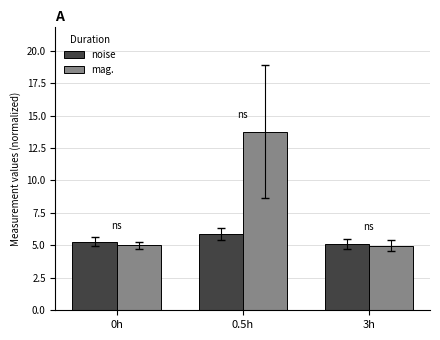

True or false: mag. has a value of 2.8 at 3h.

False